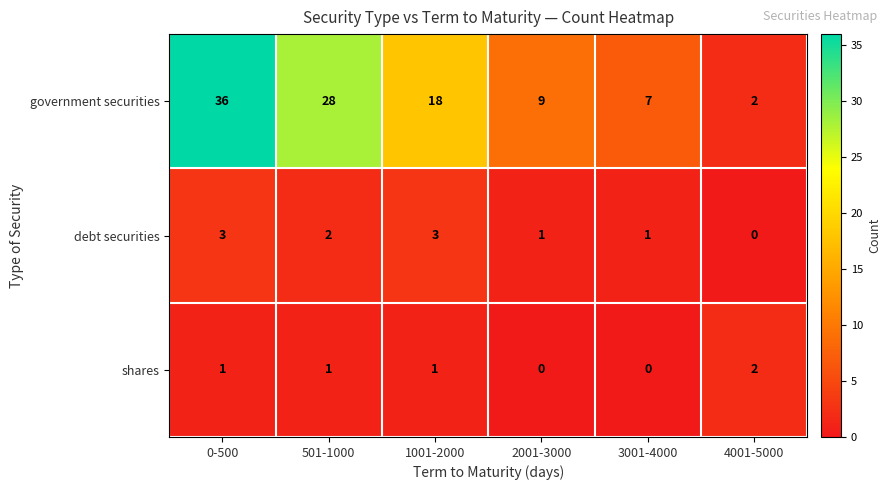

Which series has the largest range (max minus min)?

government securities